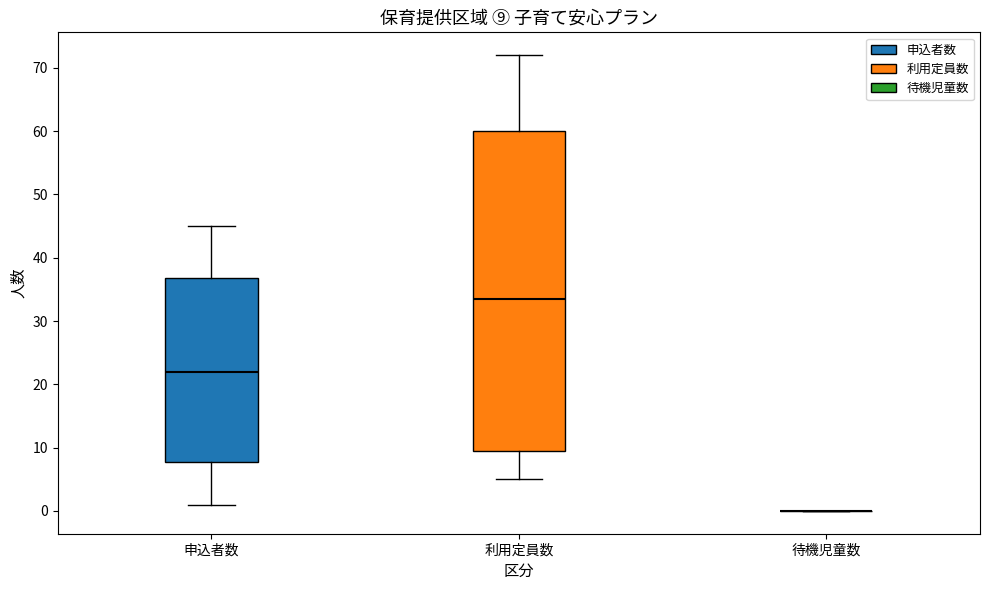

Where does the median line of the box for 利用定員数 sit on the y-axis? The values are not printed on the chart, so give them approximately, as read against the axis.

34